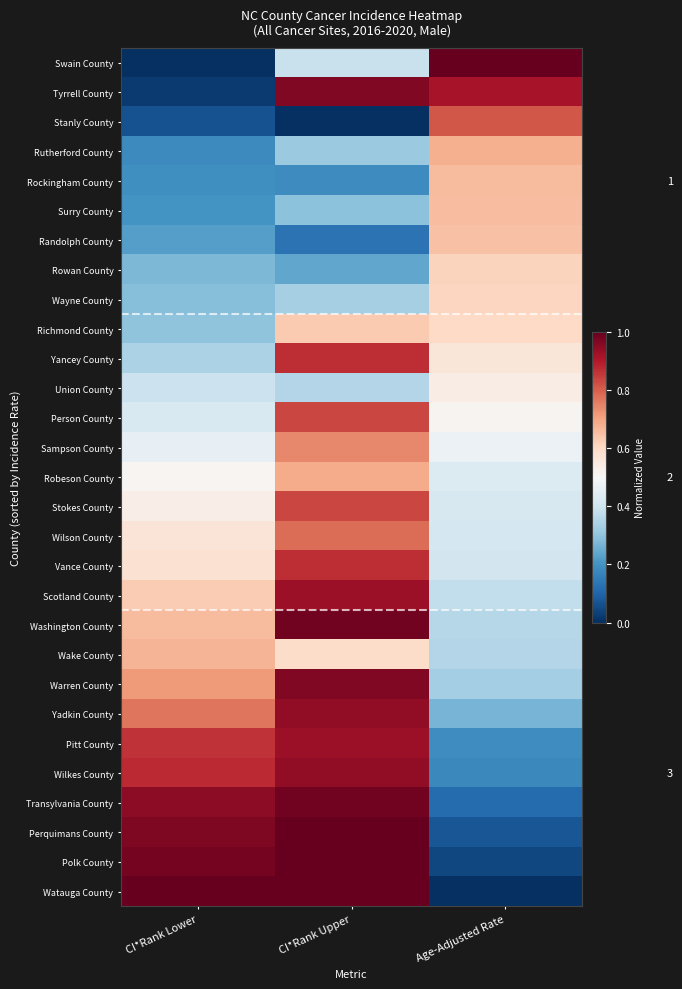

List the series in order of their peak value, lowest first.

Union County, Wayne County, Rowan County, Richmond County, Randolph County, Surry County, Rockingham County, Wake County, Rutherford County, Robeson County, Sampson County, Wilson County, Stanly County, Person County, Stokes County, Yancey County, Vance County, Scotland County, Pitt County, Yadkin County, Wilkes County, Tyrrell County, Warren County, Washington County, Transylvania County, Perquimans County, Polk County, Watauga County, Swain County